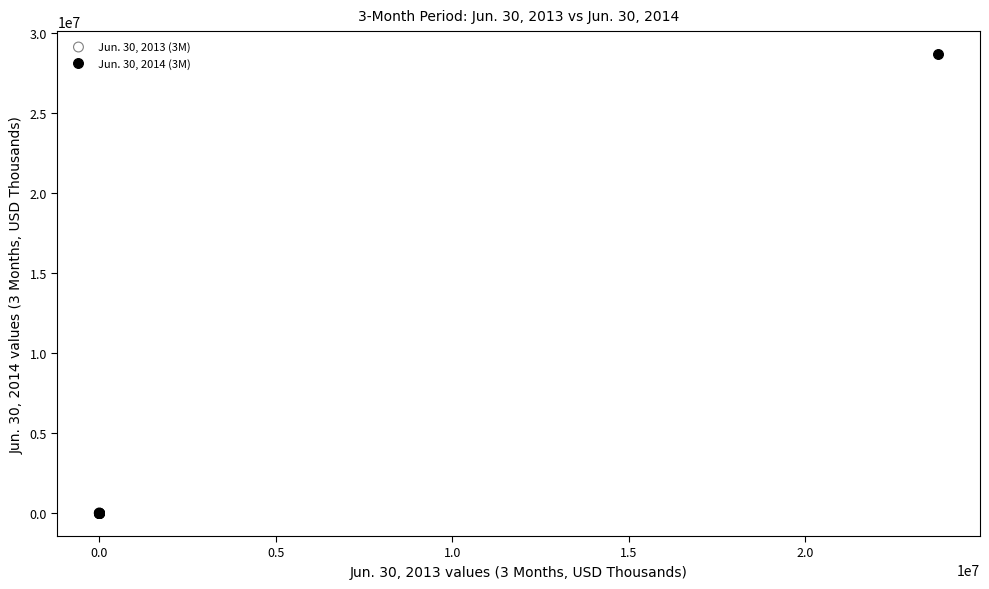

Which series has the largest Y range (max minus min)?

Jun. 30, 2014 (3M)